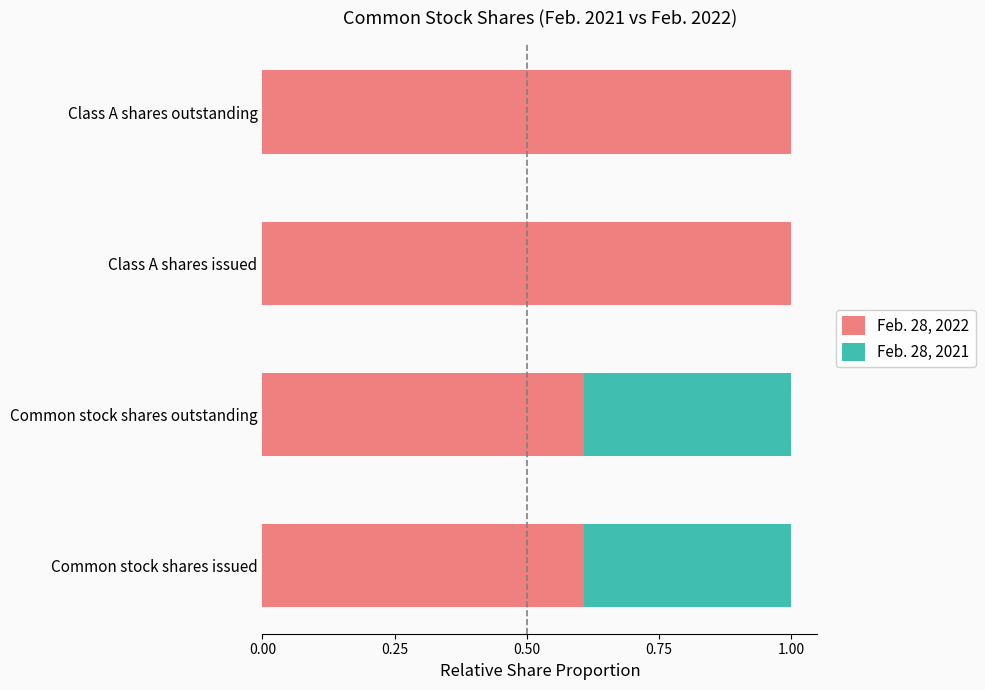

The Feb. 28, 2022 series shows 1.0 at Class A shares issued. True or false?

True